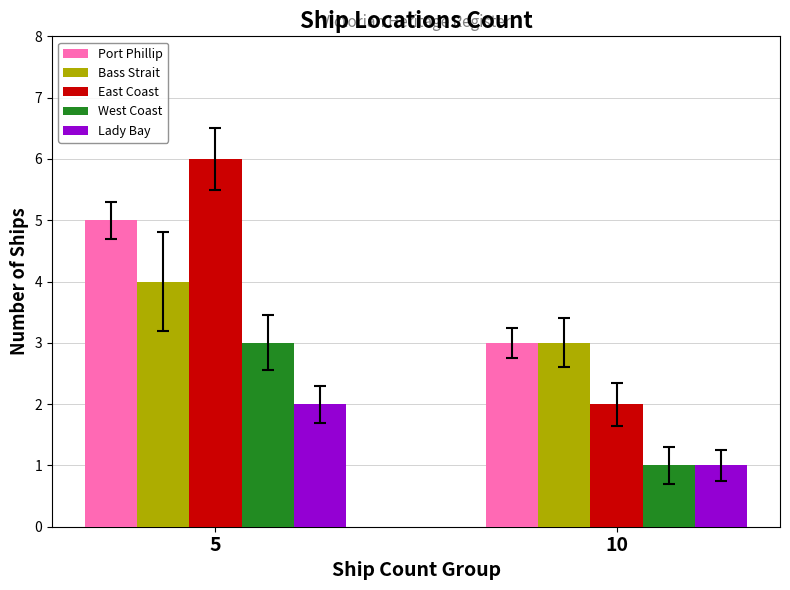

Between 5 and 10, which series saw the biggest shift?

East Coast